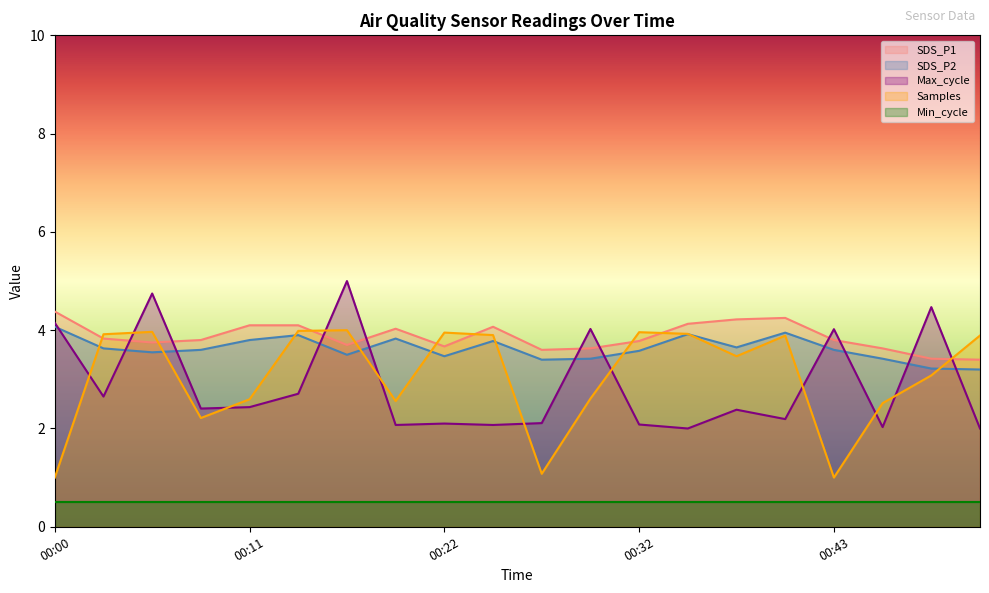

Where is the first local minimum for Samples?

00:08